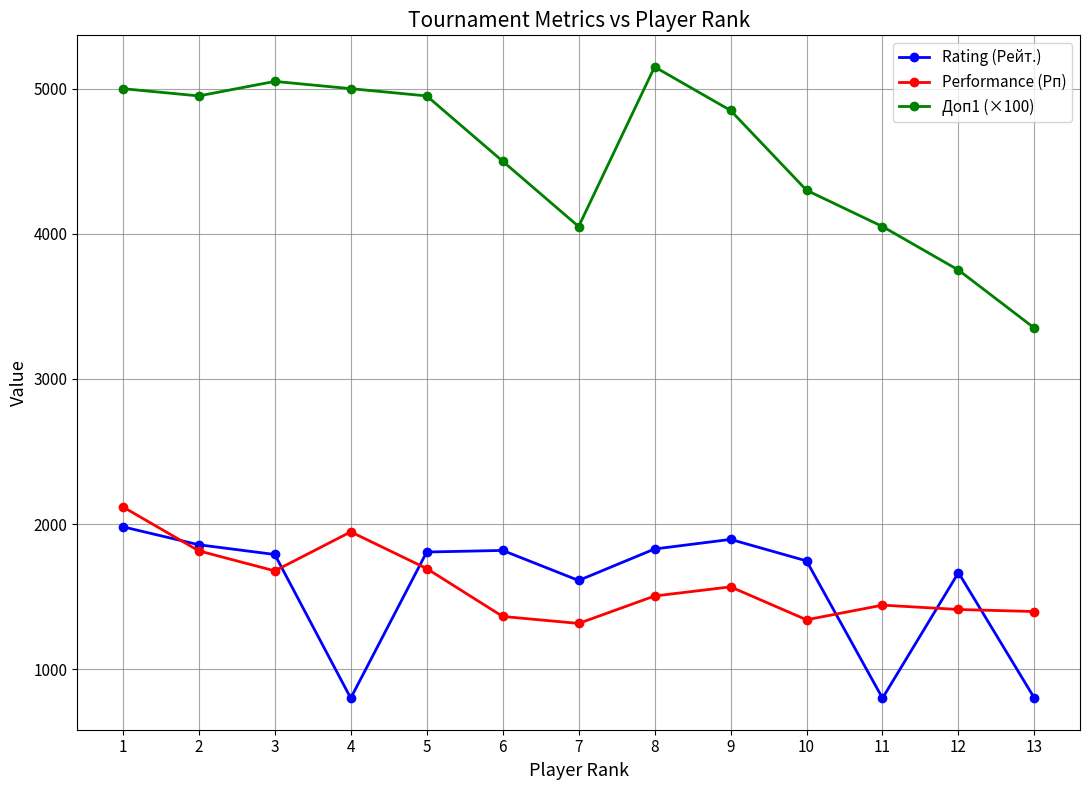

What is the value of the Rating (Рейт.) point at the 8th from the left?

1828